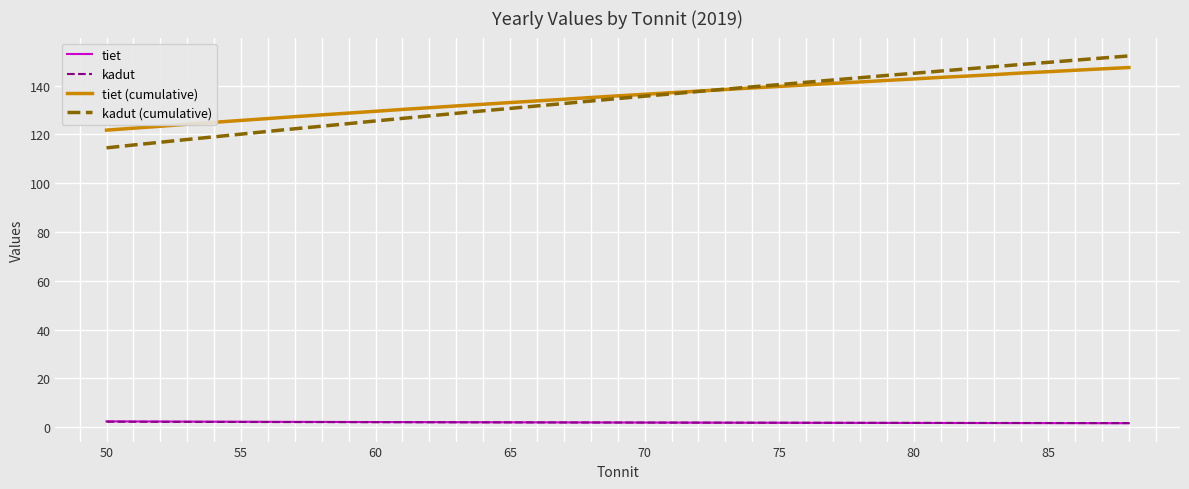

True or false: tiet and tiet (cumulative) cross at least once.

False